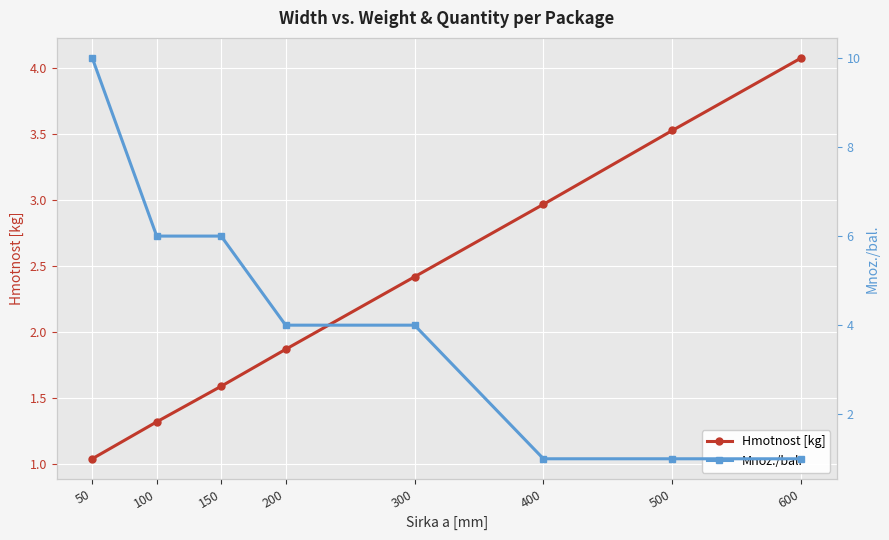

The value of Mnoz./bal. at 600 is 1.5. True or false?

False